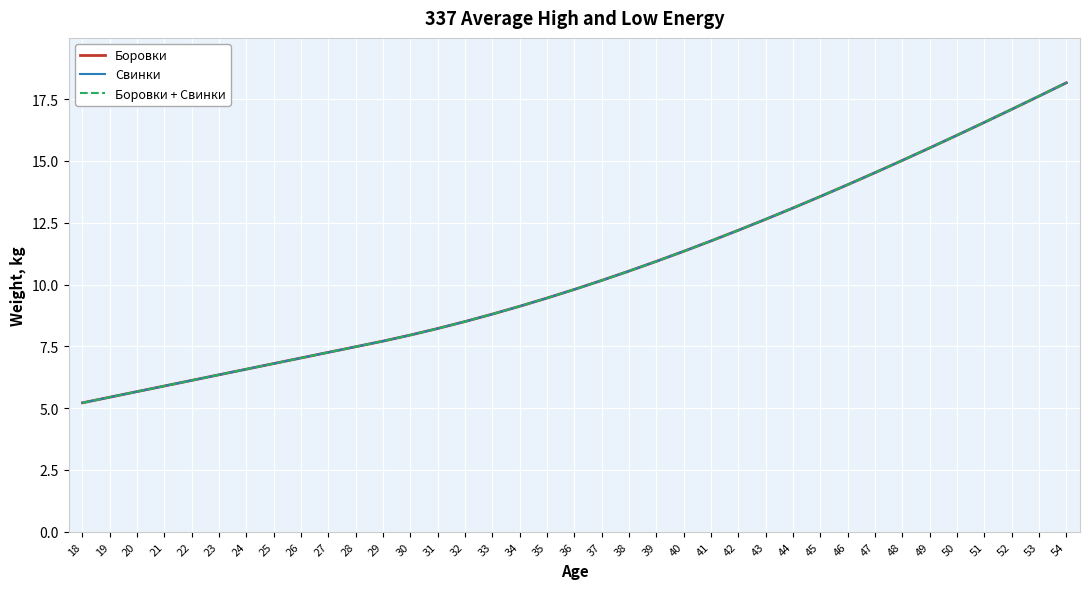

The Боровки series shows 6.1 at 22. True or false?

True